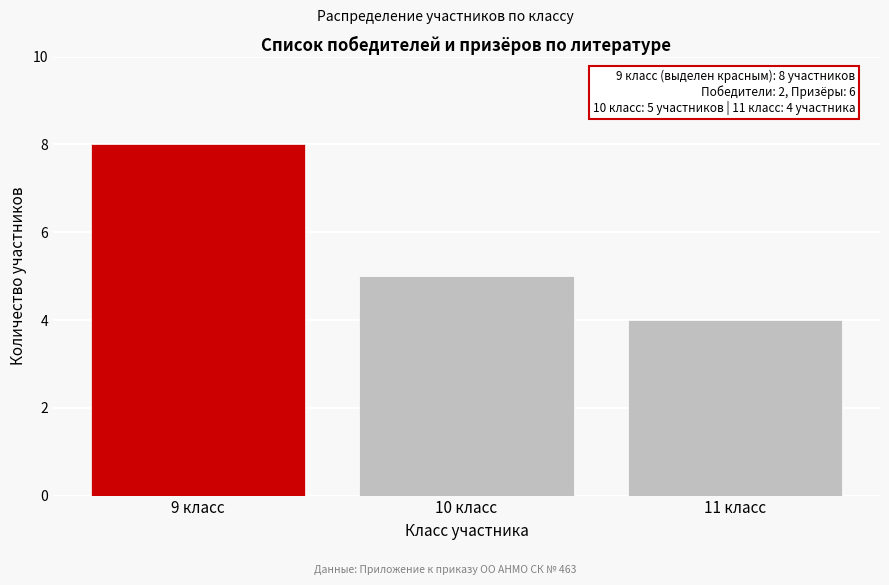

Reading left to right, extract all data points from this chart.

8	5	4